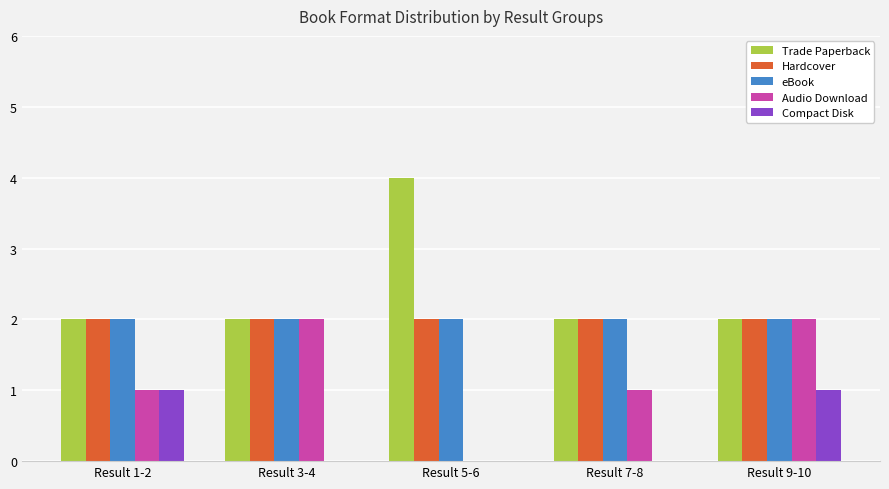

Reading left to right, extract all data points from this chart.

Trade Paperback: 2	2	4	2	2
Hardcover: 2	2	2	2	2
eBook: 2	2	2	2	2
Audio Download: 1	2	0	1	2
Compact Disk: 1	0	0	0	1